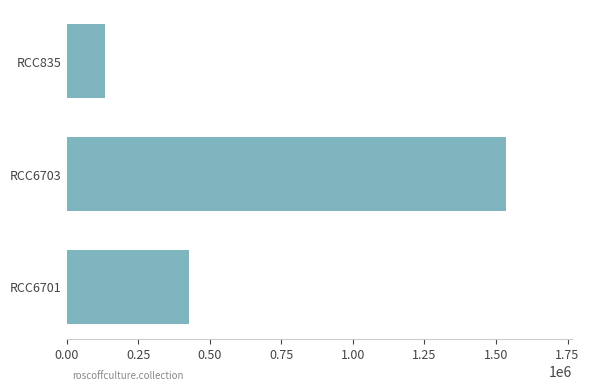

Are the bars grouped side by side (vs. stacked)?

No